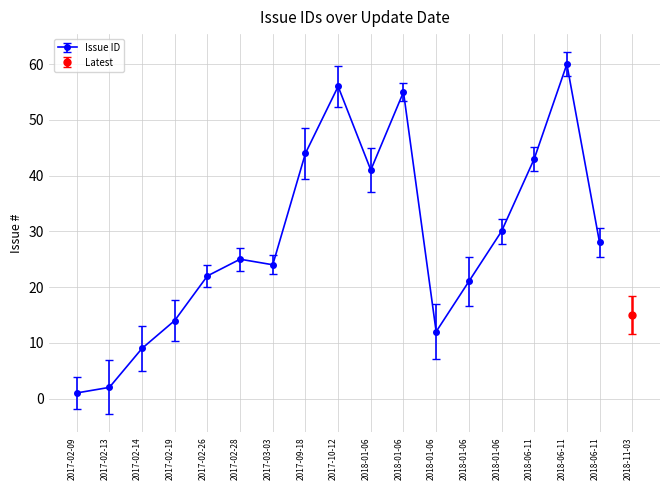

What is the sum of the values at 2017-02-19 and 2017-03-03?

38